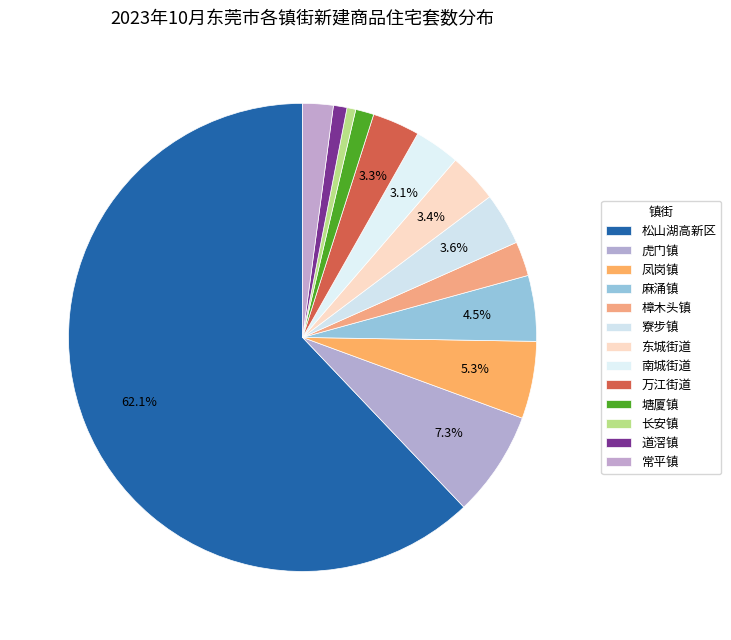

Combined, what portion of the pie is 塘厦镇 and 樟木头镇?

3.6%